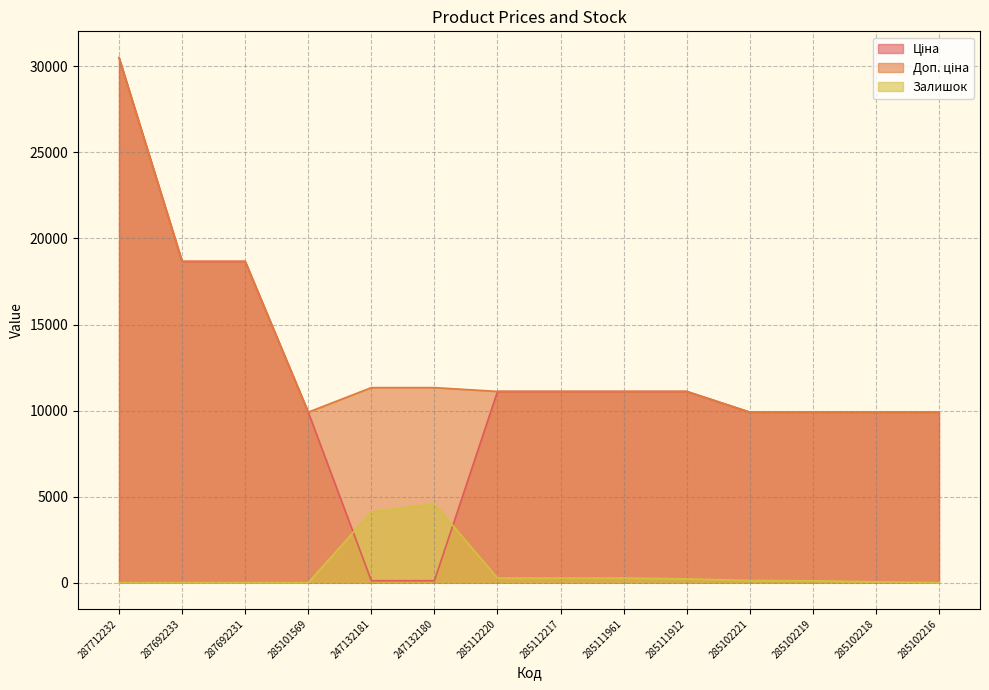

True or false: Ціна has more than 2 interior local peaks.

False